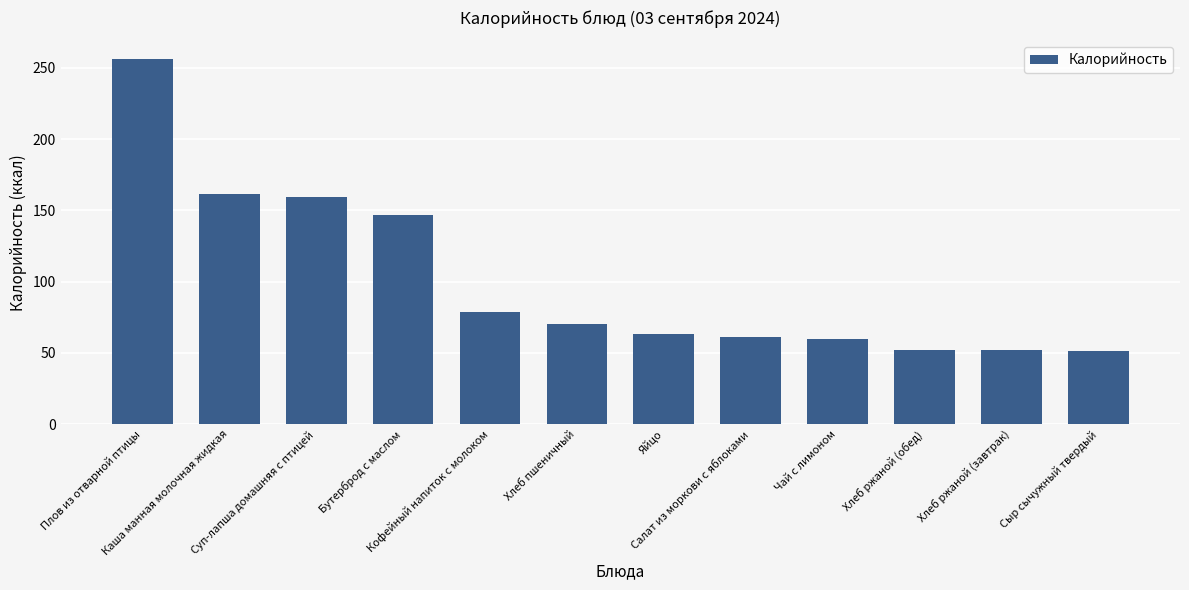

What is the greatest value displayed?

256.4